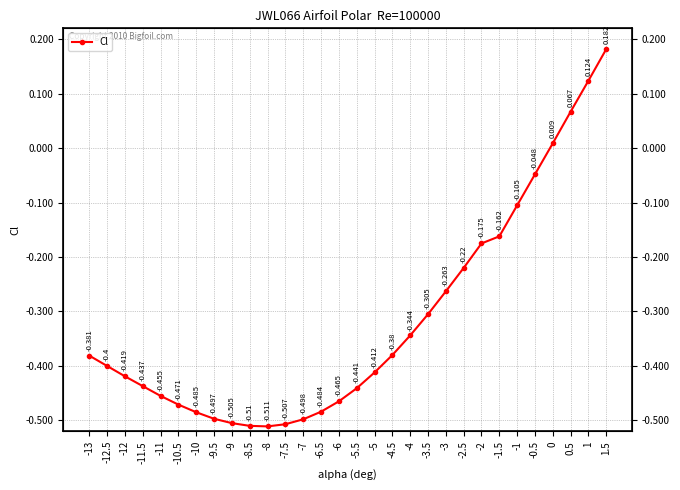

Is this an area chart (filled region under the line)?

No